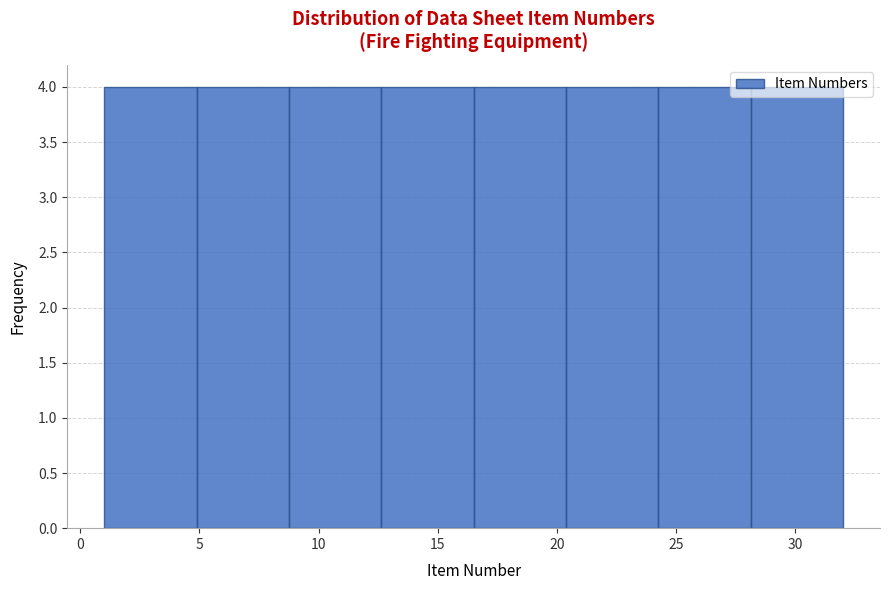

How tall is the bar that spans 28.0 to 32.0 on the x-axis? Neither the bar edges nor the heights are printed on the chart, so give them approximately, as read against the axes.

4